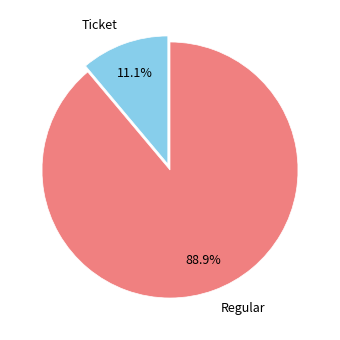

Which has a higher value, Regular or Ticket?

Regular